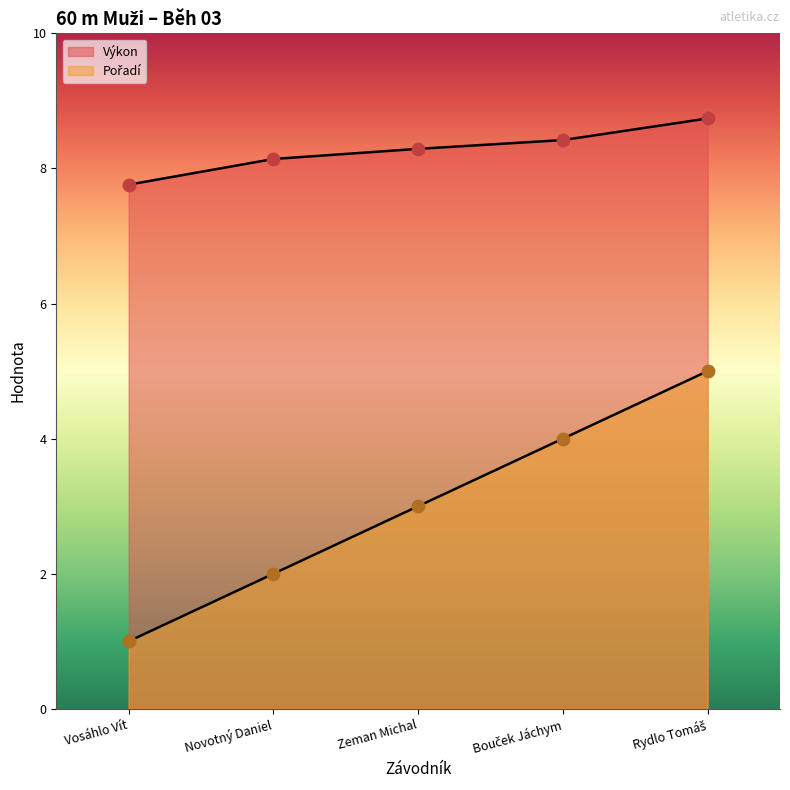

What is the total value across all series at Novotný Daniel?

10.1